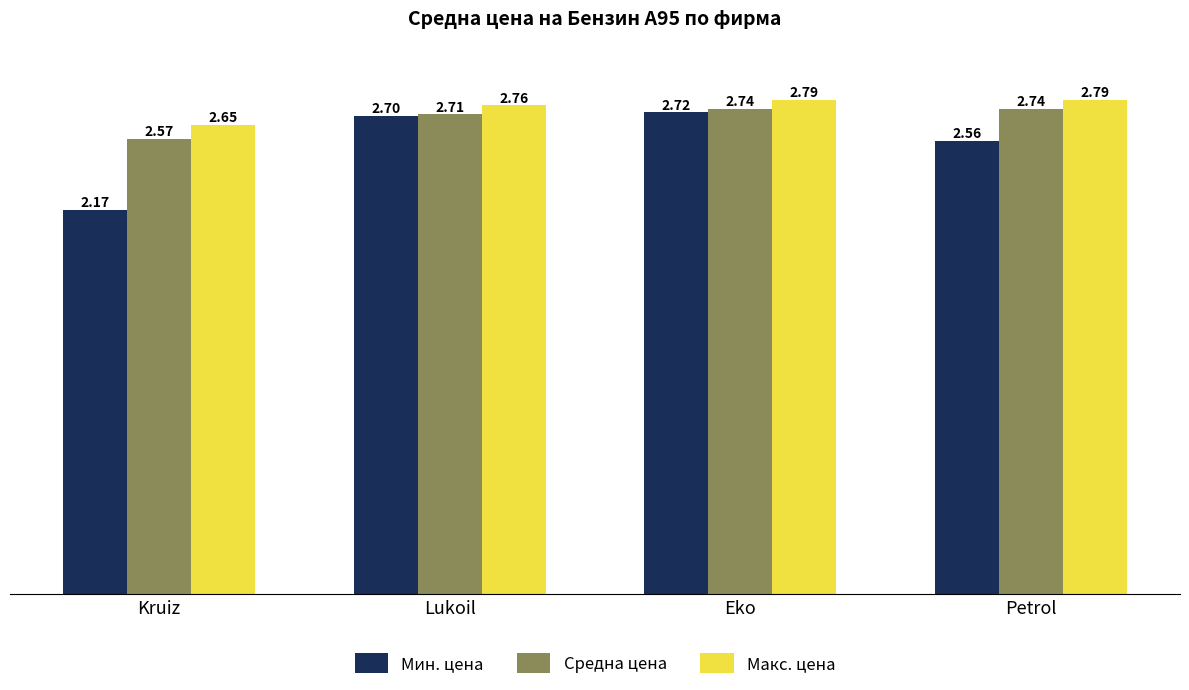

Rank the series by their average value, from lowest to highest.

Мин. цена, Средна цена, Макс. цена